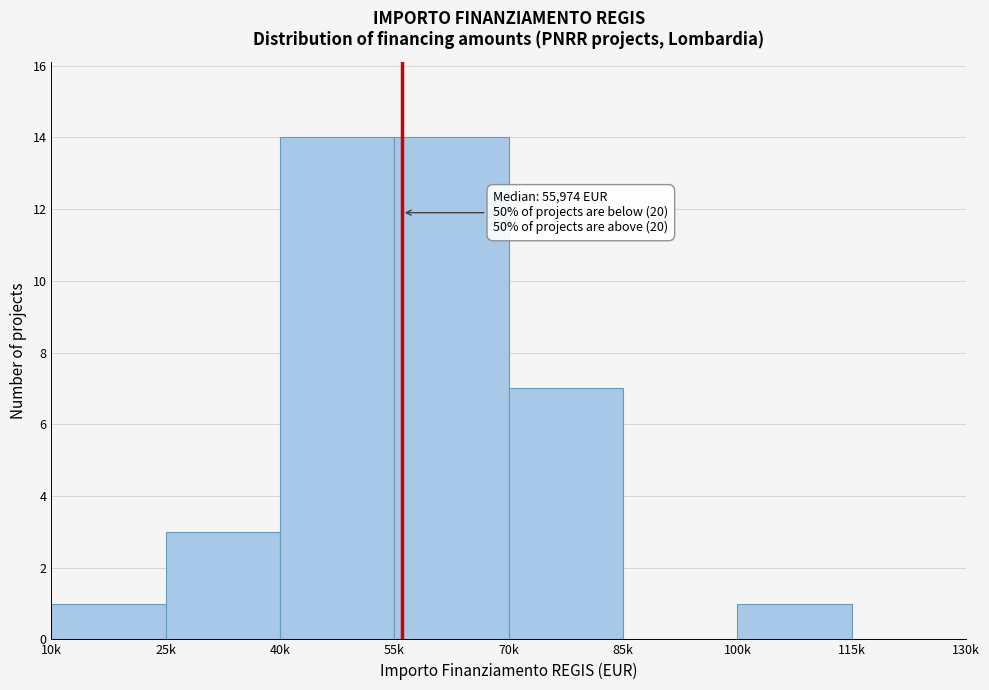

Reading right to left, what are all the values shown in this chart?

115k=0	100k=1	85k=0	70k=7	55k=14	40k=14	25k=3	10k=1